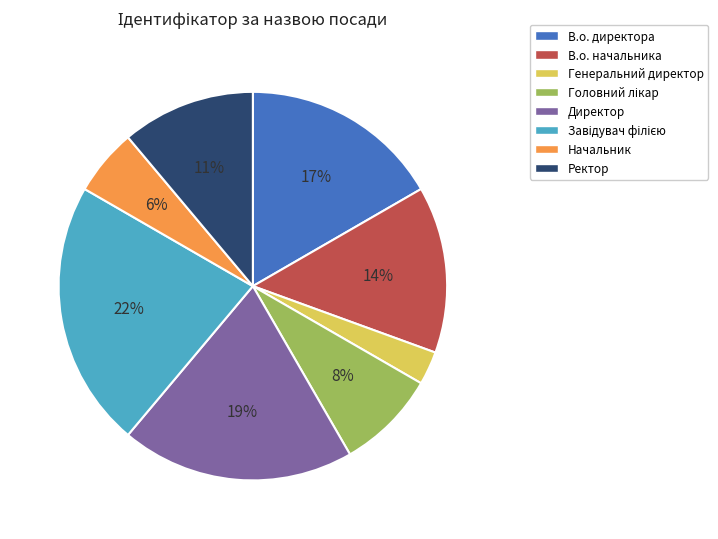

Is it true that Генеральний директор is 10% of the pie?

False